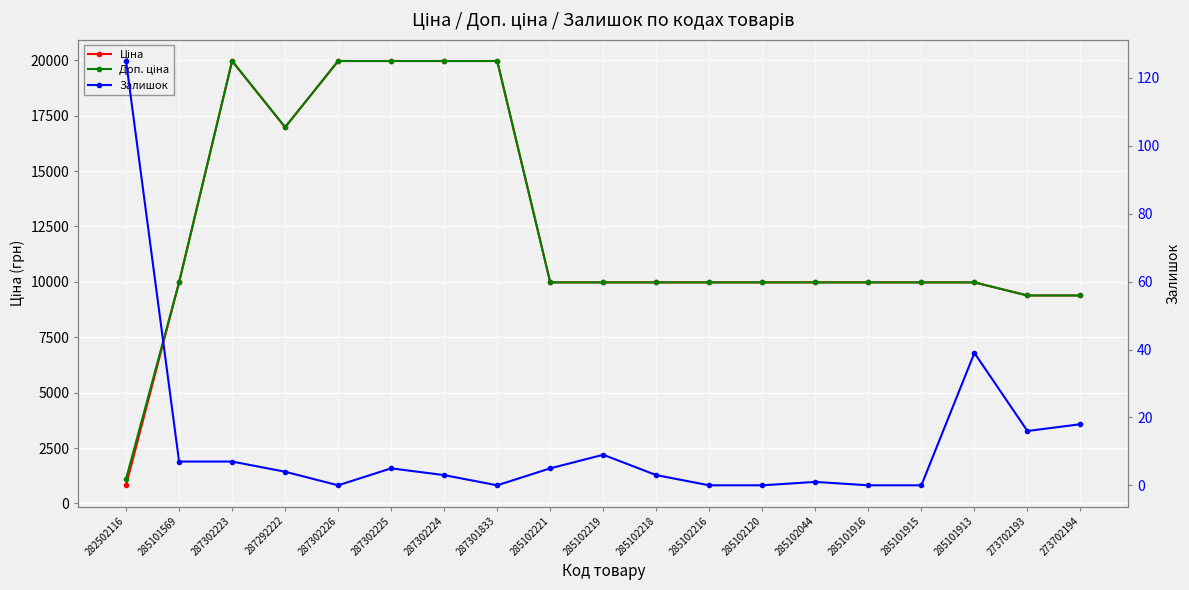

What is the label of the 9th point from the right?

285102218